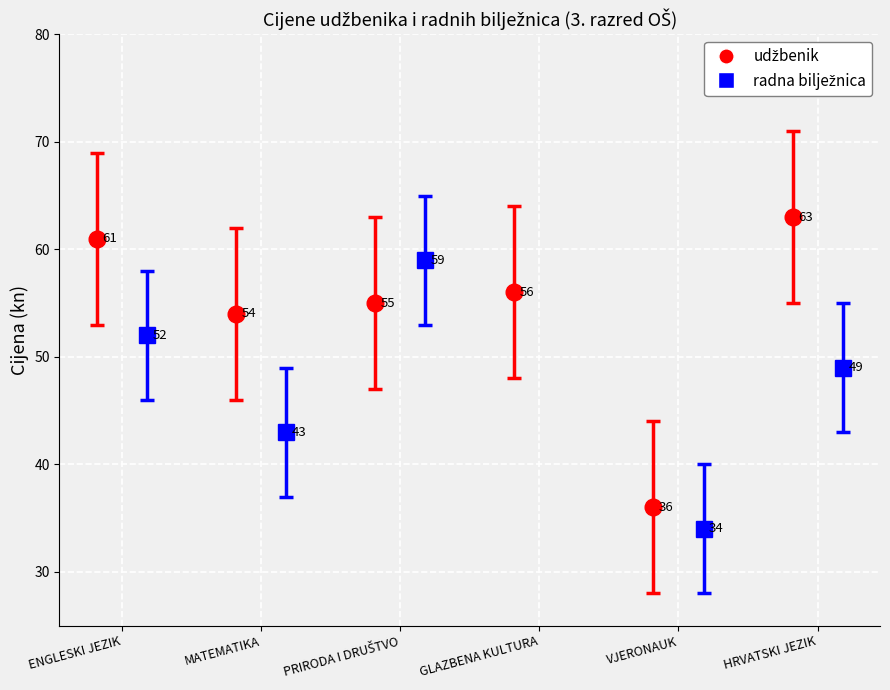

How many distinct data groups are displayed?

2